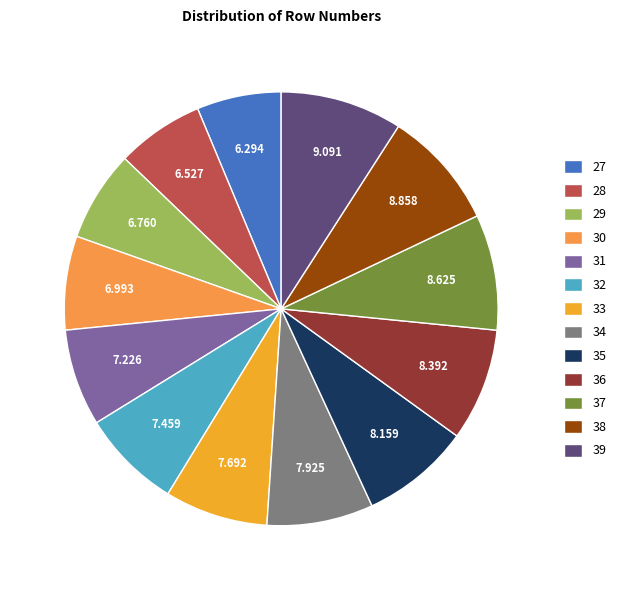

Is it true that 36 is 1% of the pie?

False